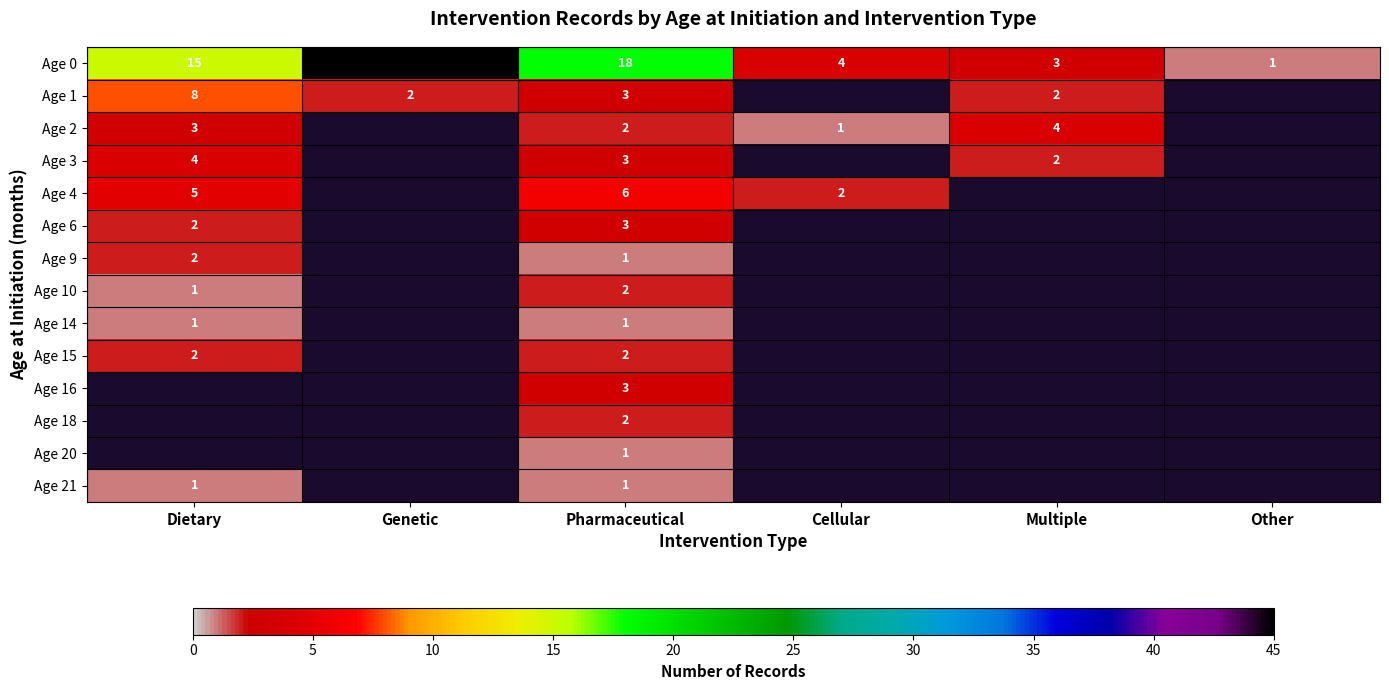

Is the value of Age 1 at Dietary greater than the value of Age 6 at Dietary?

Yes